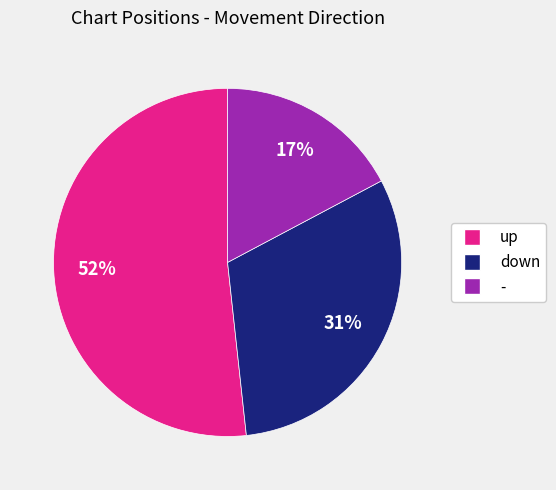

Is it true that - is 23% of the pie?

False